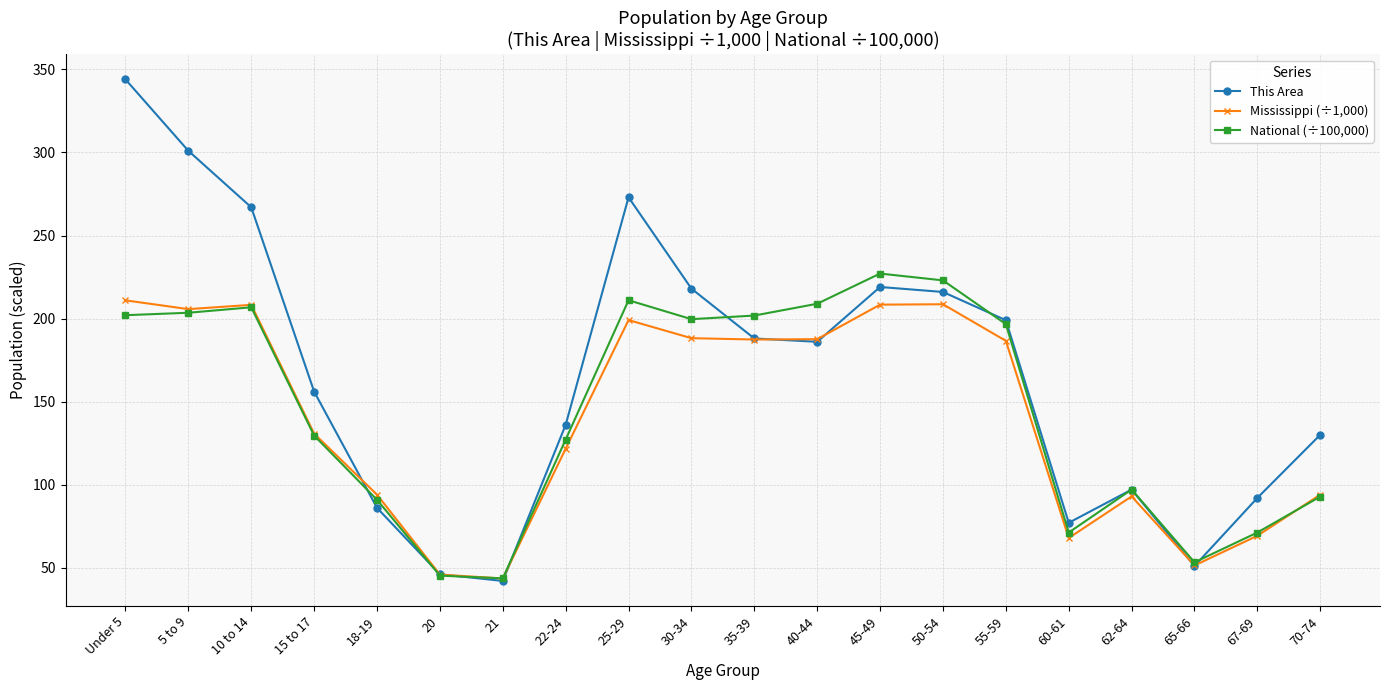

At which label does This Area reach its peak?

Under 5